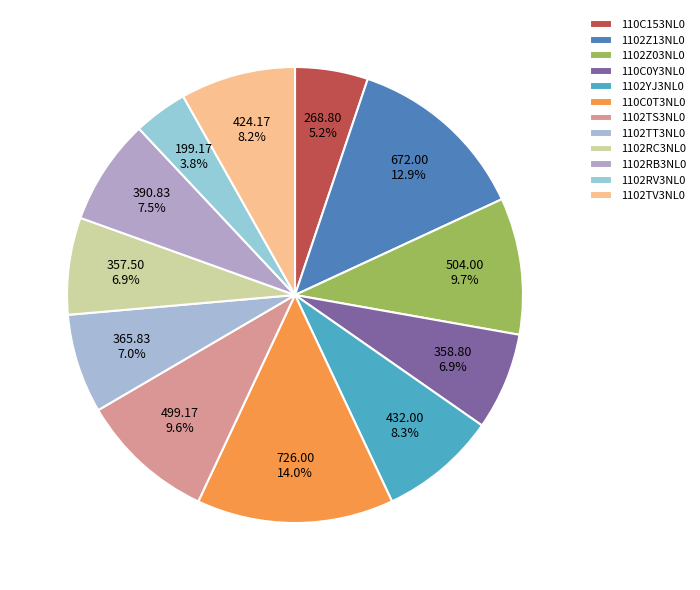

Count the number of slices in the pie.

12